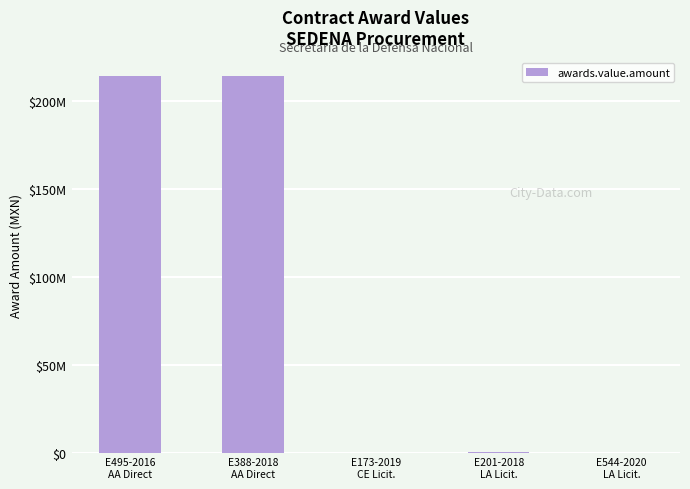

What position from the left is E173-2019
CE Licit.?

3